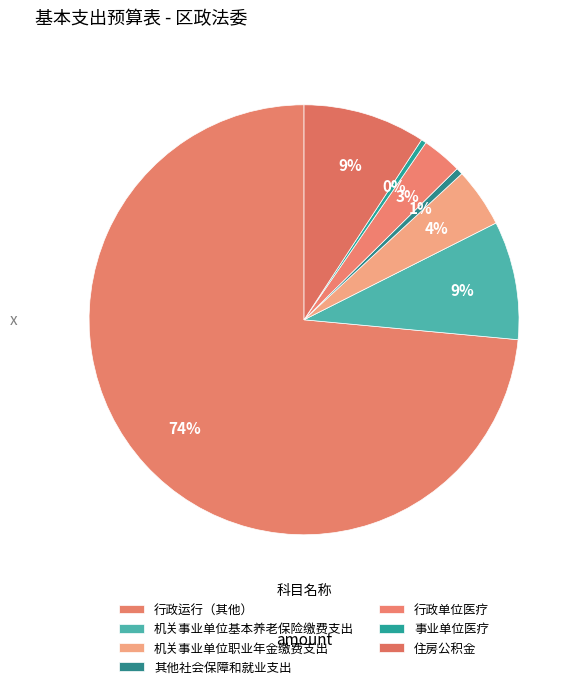

Which category has the smallest portion of the pie?

事业单位医疗